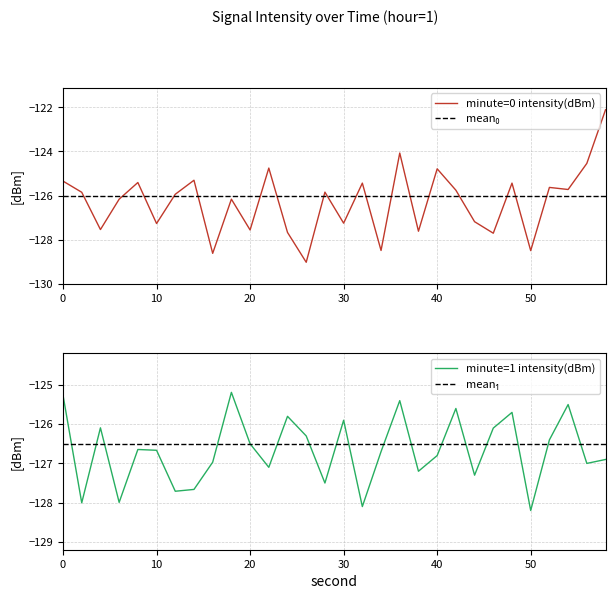

Which label corresponds to the largest value in the chart?

58